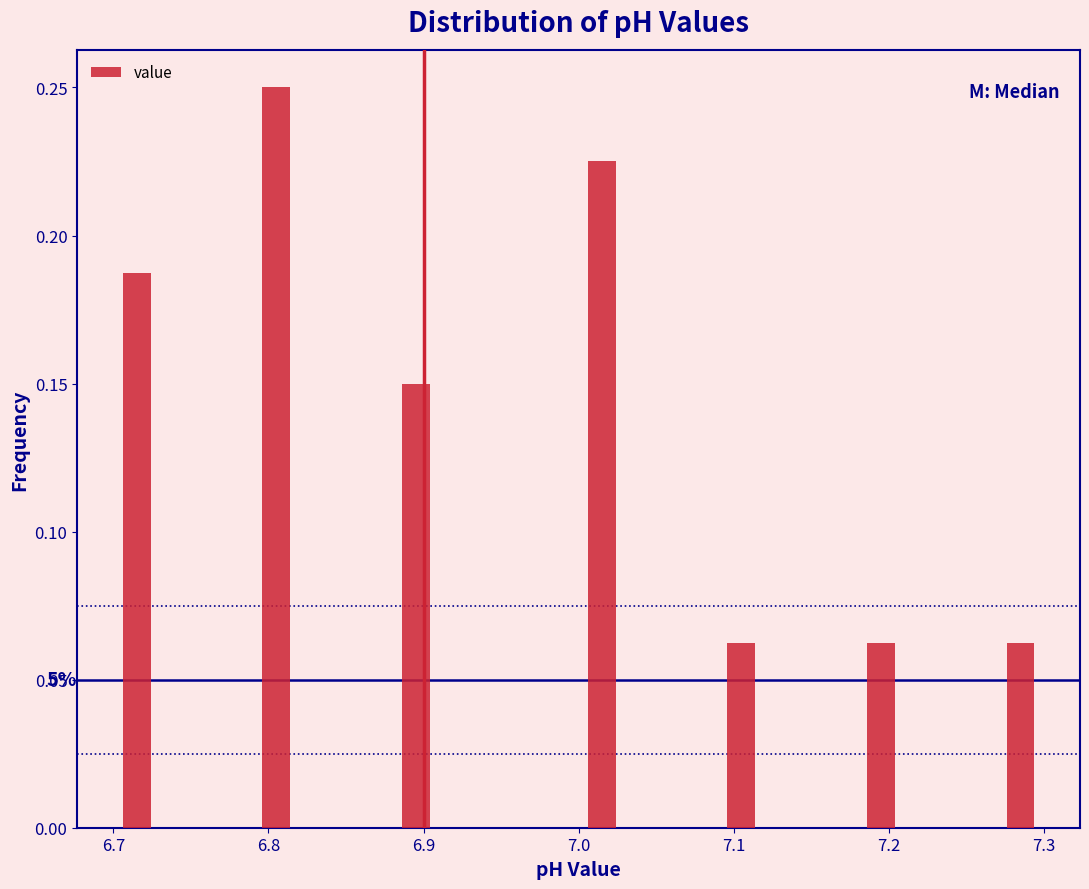

Read against the x-axis, roughly where is the centre of the tallest bar?

6.81